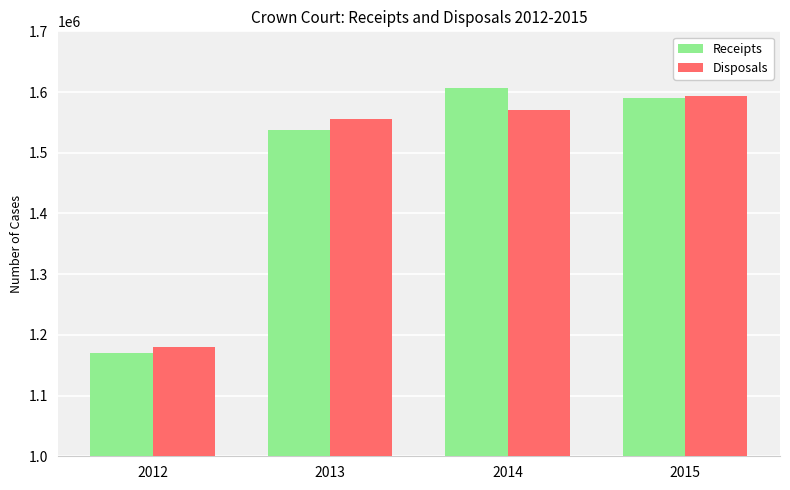

Is it true that Receipts equals 1740566 at 2012?

False